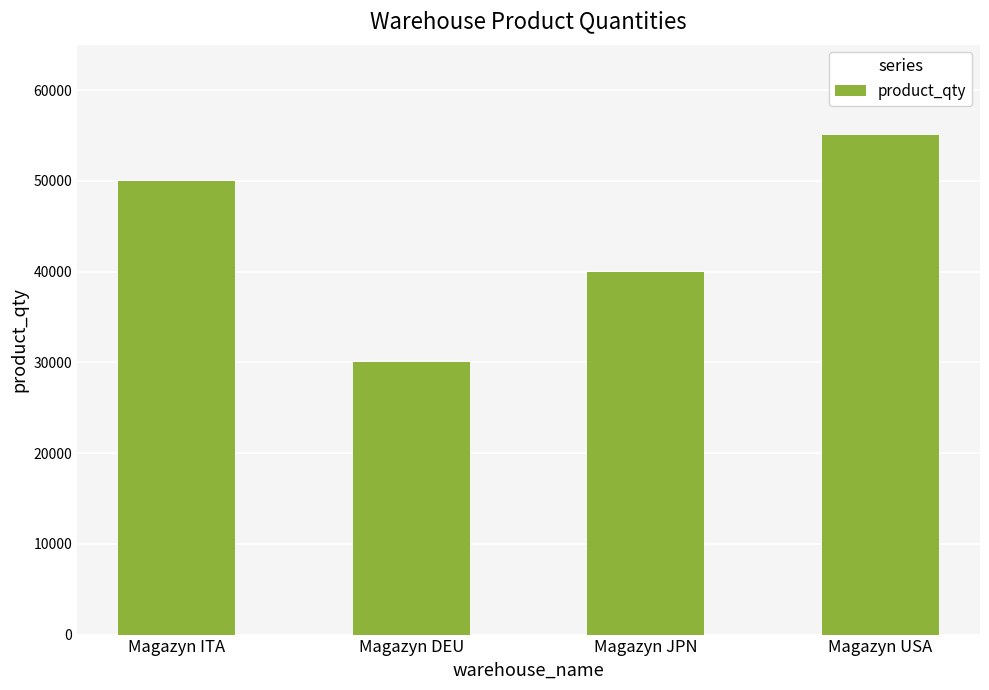

What is the label of the 4th bar from the right?

Magazyn ITA